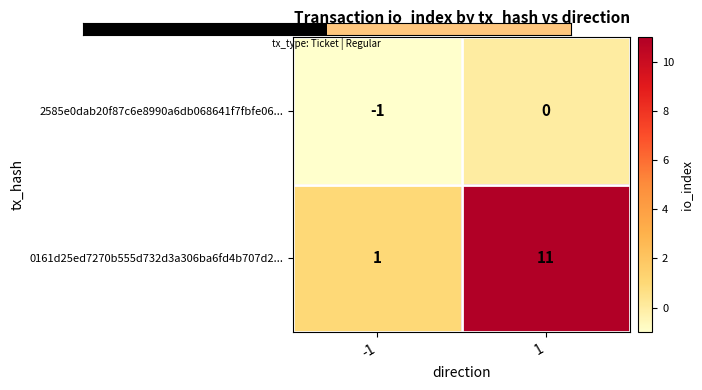

Which label corresponds to the smallest value in the chart?

-1